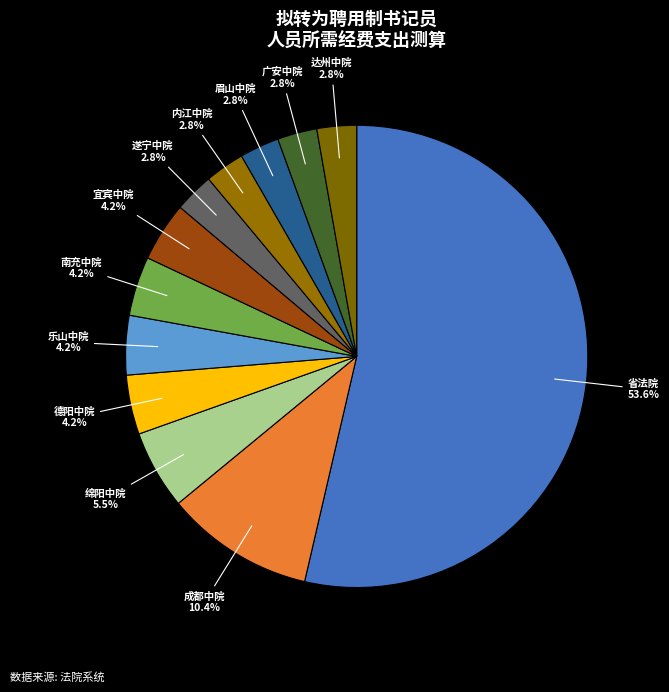

Combined, do 宜宾中院 and 达州中院 account for over 50%?

No